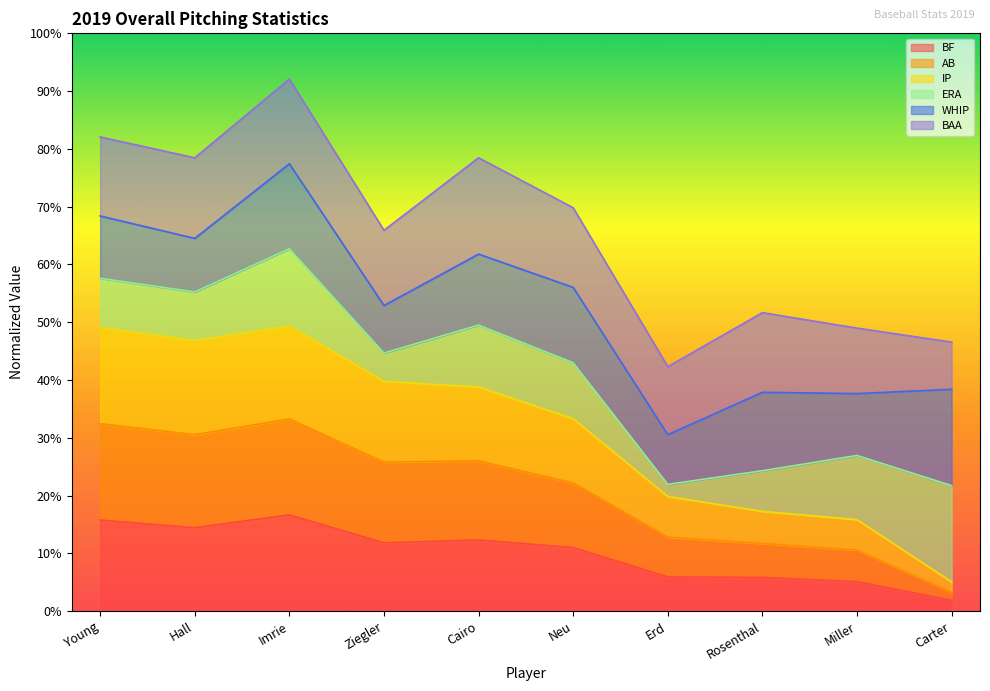

Where is BF nearest to the value 9?

Neu